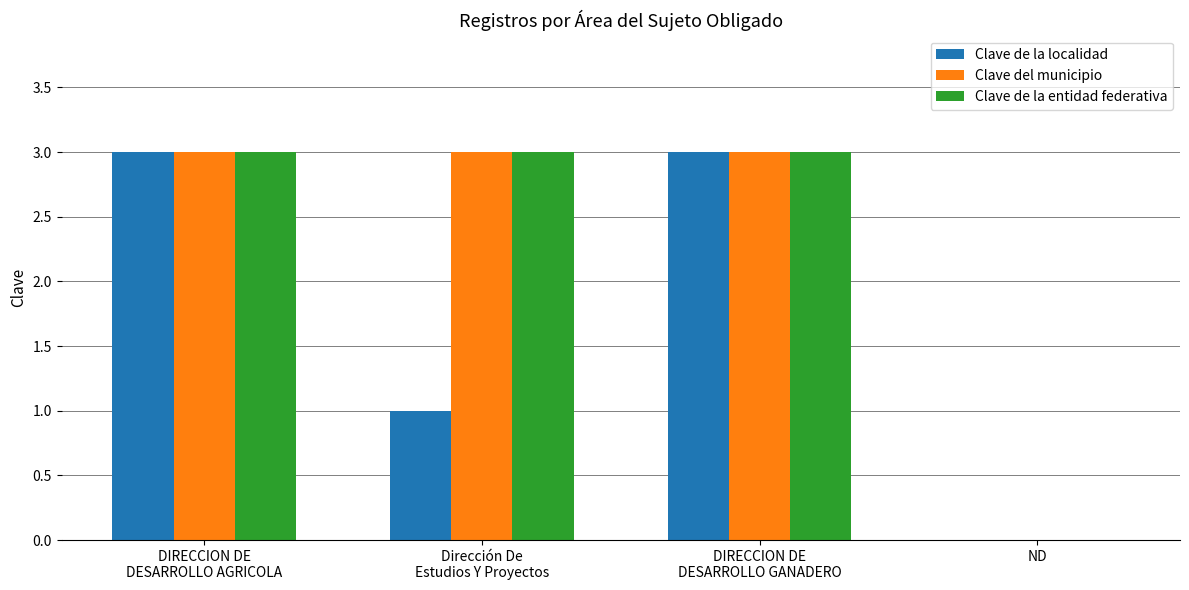

The Clave de la entidad federativa series shows 5 at DIRECCION DE
DESARROLLO AGRICOLA. True or false?

False